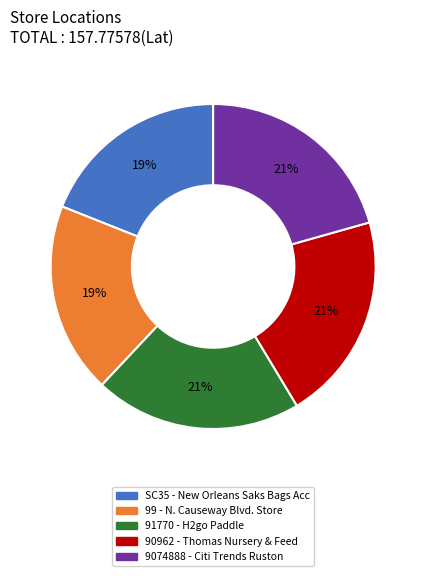

To the nearest percent, what percentage of the pie is 99?

19%